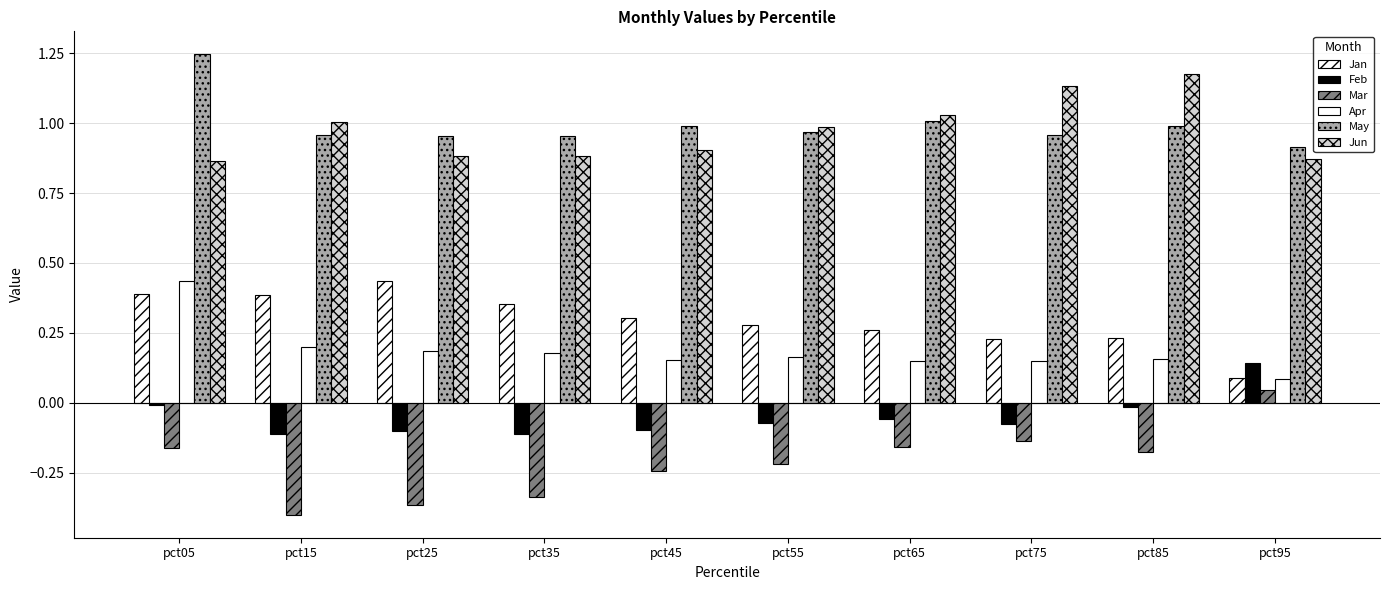

What is the average value of the Apr series?

0.2